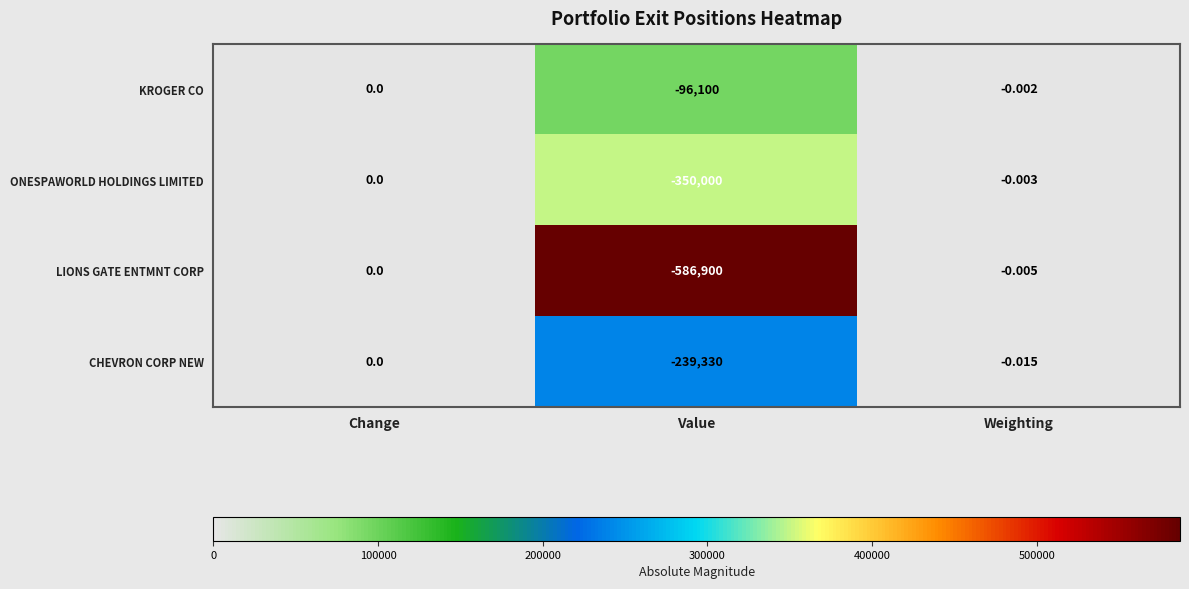

Which series changed the most between Change and Value?

LIONS GATE ENTMNT CORP